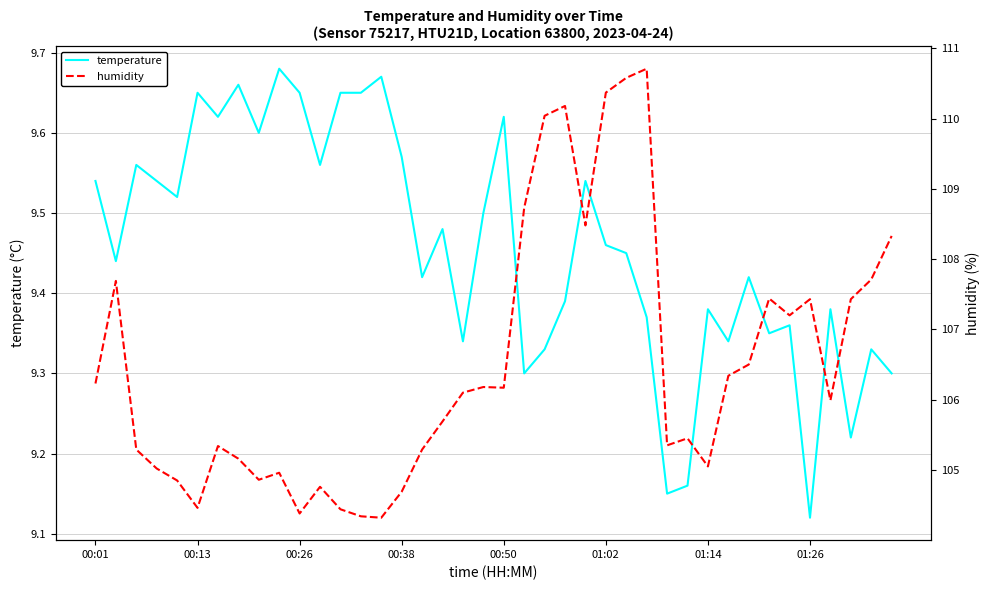

Rank the series by their maximum value, from highest to lowest.

humidity, temperature